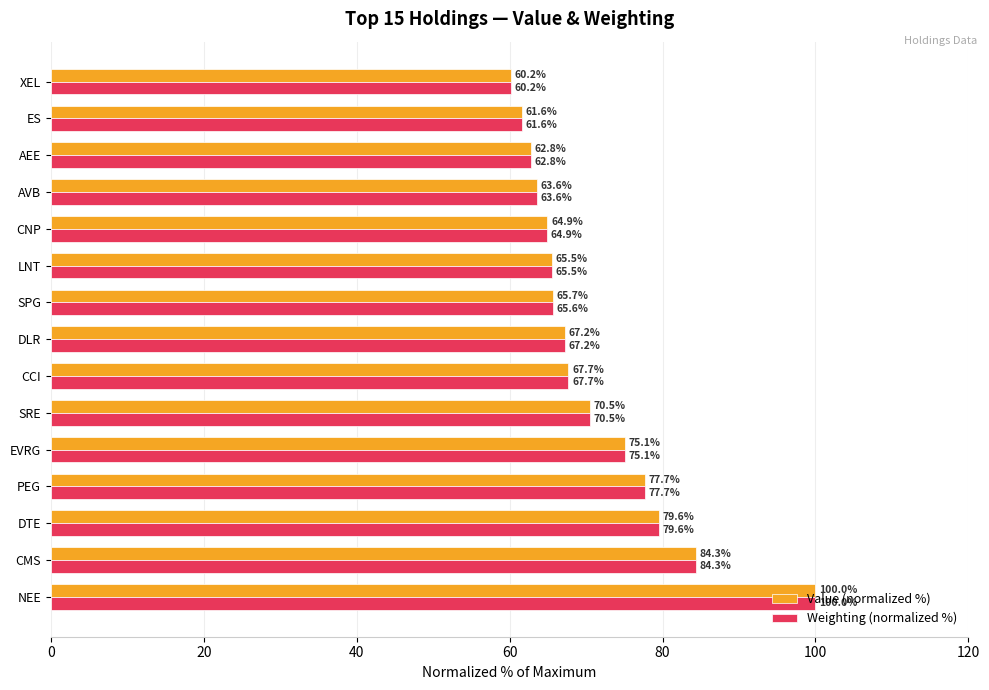

Rank the categories by Value (normalized %) value from highest to lowest.

NEE, CMS, DTE, PEG, EVRG, SRE, CCI, DLR, SPG, LNT, CNP, AVB, AEE, ES, XEL